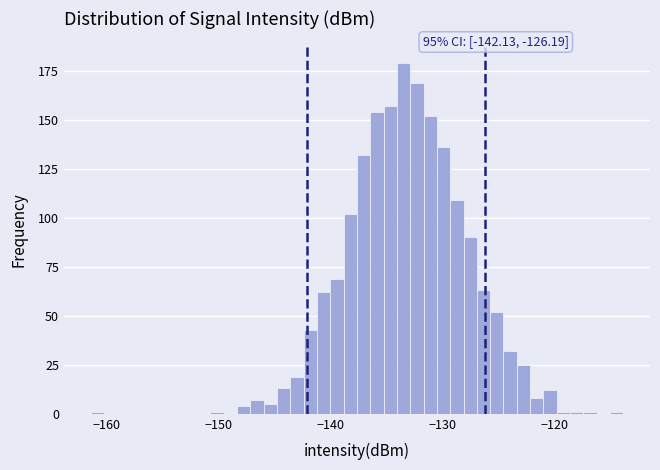

Read against the x-axis, roughly where is the centre of the tallest bar?

-133